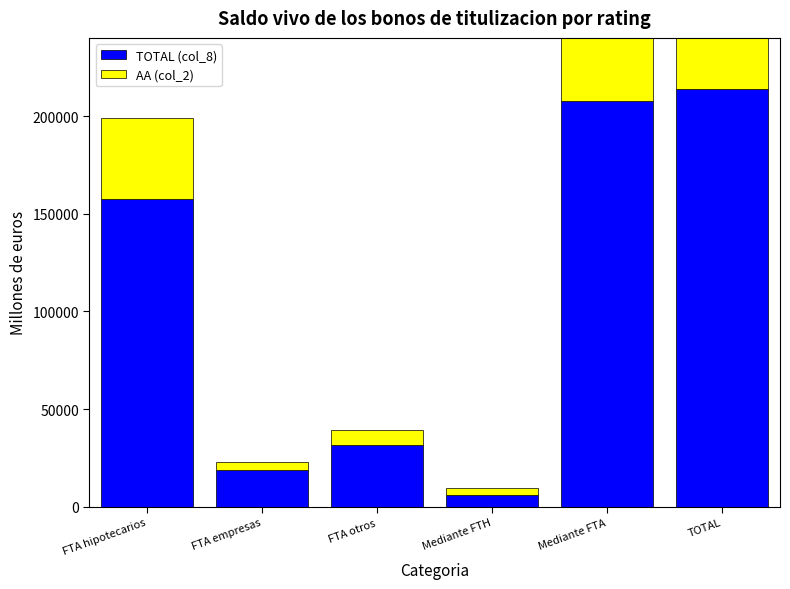

List the labels in order of AA (col_2) value, smallest first.

Mediante FTH, FTA empresas, FTA otros, FTA hipotecarios, Mediante FTA, TOTAL